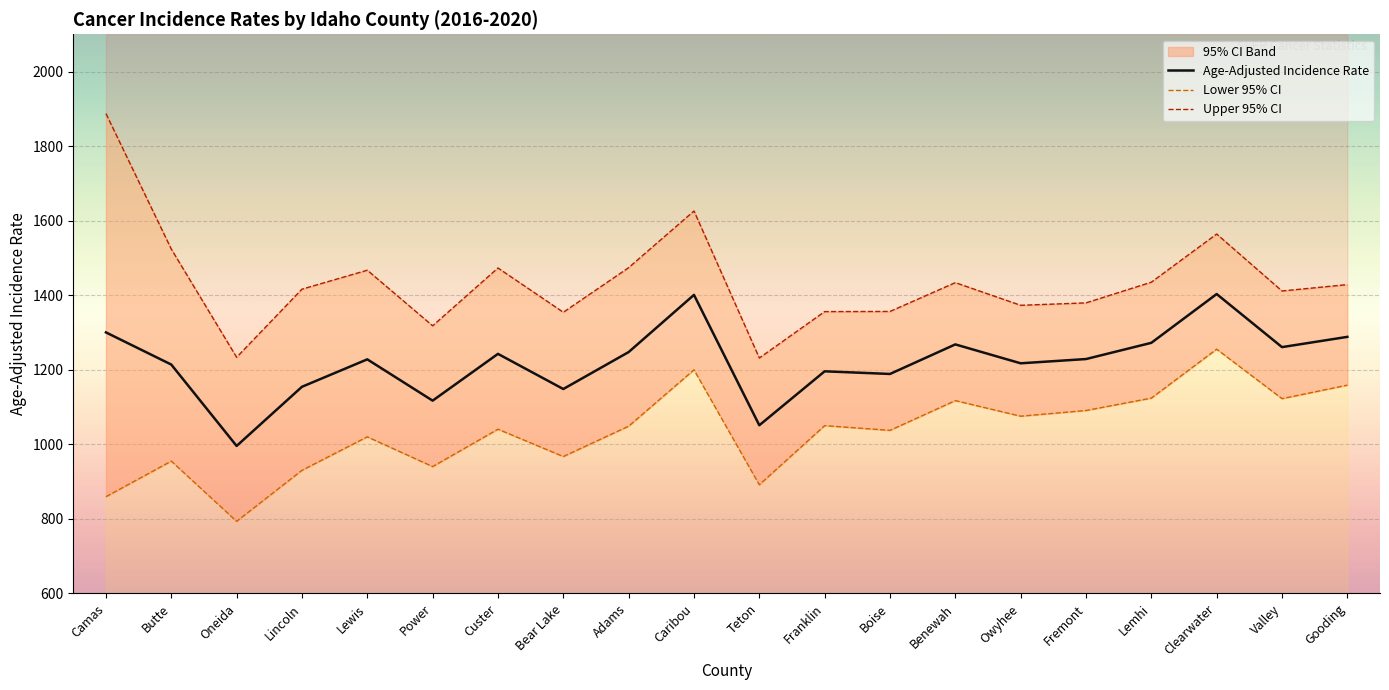

The Upper 95% CI series shows 1626.0 at Caribou. True or false?

True